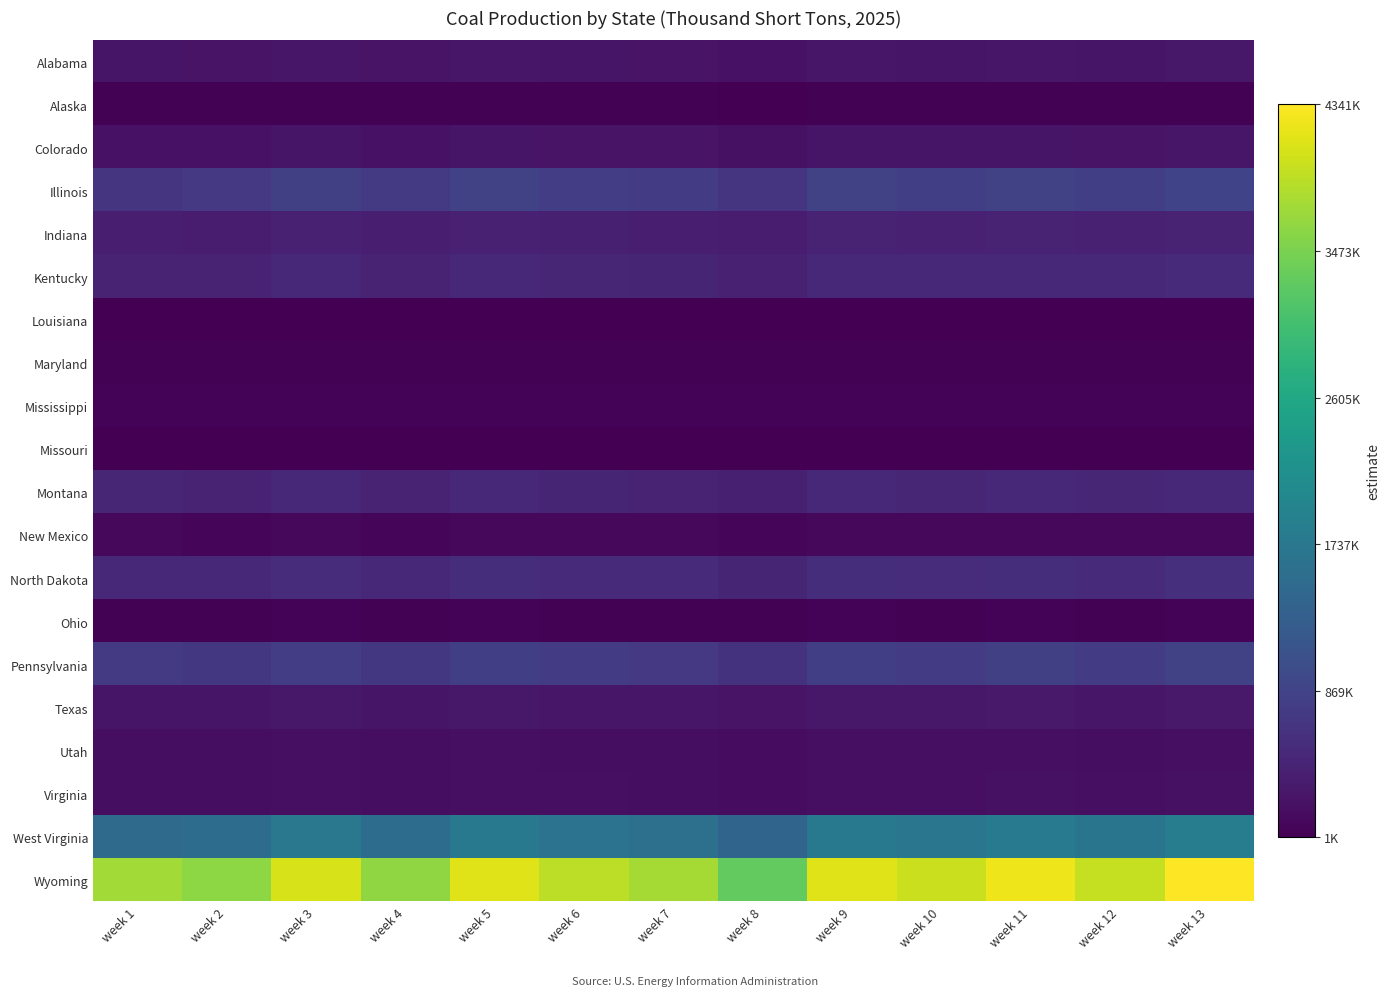

Reading right to left, transcribe all the data shown in this chart.

Alabama: week 13=276033	week 12=251813	week 11=269166	week 10=253913	week 9=263088	week 8=209568	week 7=238453	week 6=248035	week 5=262172	week 4=229986	week 3=259373	week 2=228753	week 1=254651
Alaska: week 13=24340	week 12=22206	week 11=23732	week 10=22388	week 9=23199	week 8=18475	week 7=21026	week 6=21873	week 5=23114	week 4=20279	week 3=22867	week 2=20172	week 1=20749
Colorado: week 13=260807	week 12=237921	week 11=254314	week 10=239906	week 9=248581	week 8=198012	week 7=225305	week 6=234360	week 5=247708	week 4=217300	week 3=245061	week 2=216134	week 1=220412
Illinois: week 13=876886	week 12=799927	week 11=855054	week 10=806614	week 9=835769	week 8=665746	week 7=757500	week 6=787954	week 5=832848	week 4=730607	week 3=823946	week 2=726679	week 1=654590
Indiana: week 13=429426	week 12=391740	week 11=418729	week 10=395007	week 9=409292	week 8=326026	week 7=370959	week 6=385872	week 5=407860	week 4=357792	week 3=403494	week 2=355867	week 1=363655
Kentucky: week 13=522767	week 12=476888	week 11=509748	week 10=480873	week 9=498261	week 8=396895	week 7=451589	week 6=469752	week 5=496513	week 4=435566	week 3=491206	week 2=433220	week 1=433795
Louisiana: week 13=5627	week 12=5134	week 11=5487	week 10=5174	week 9=5361	week 8=4272	week 7=4861	week 6=5055	week 5=5347	week 4=4687	week 3=5288	week 2=4666	week 1=4770
Maryland: week 13=27741	week 12=25307	week 11=27053	week 10=25520	week 9=26440	week 8=21061	week 7=23961	week 6=24928	week 5=26347	week 4=23113	week 3=26067	week 2=22988	week 1=24313
Mississippi: week 13=50173	week 12=45767	week 11=48920	week 10=46154	week 9=47819	week 8=38093	week 7=43341	week 6=45086	week 5=47653	week 4=41800	week 3=47146	week 2=41574	week 1=40540
Missouri: week 13=2054	week 12=1874	week 11=2007	week 10=1893	week 9=1960	week 8=1561	week 7=1774	week 6=1847	week 5=1954	week 4=1714	week 3=1933	week 2=1707	week 1=2007
Montana: week 13=508280	week 12=463674	week 11=495626	week 10=467546	week 9=484446	week 8=385893	week 7=439080	week 6=456728	week 5=482754	week 4=423487	week 3=477593	week 2=421218	week 1=460210
New Mexico: week 13=101526	week 12=92613	week 11=99000	week 10=93392	week 9=96765	week 8=77079	week 7=87700	week 6=91228	week 5=96427	week 4=84587	week 3=95393	week 2=84134	week 1=97441
North Dakota: week 13=592034	week 12=540080	week 11=577298	week 10=544586	week 9=564279	week 8=449486	week 7=511433	week 6=531993	week 5=562306	week 4=493274	week 3=556288	week 2=490626	week 1=492184
Ohio: week 13=37847	week 12=34526	week 11=36902	week 10=34814	week 9=36067	week 8=28733	week 7=32693	week 6=34007	week 5=35946	week 4=31528	week 3=35560	week 2=31361	week 1=33152
Pennsylvania: week 13=844321	week 12=770227	week 11=823294	week 10=776654	week 9=804728	week 8=641020	week 7=729367	week 6=758689	week 5=801922	week 4=703479	week 3=793342	week 2=699695	week 1=742271
Texas: week 13=297466	week 12=271359	week 11=290060	week 10=273626	week 9=283515	week 8=225840	week 7=256967	week 6=267295	week 5=282526	week 4=247840	week 3=279507	week 2=246514	week 1=254582
Utah: week 13=187360	week 12=170920	week 11=182698	week 10=172346	week 9=178574	week 8=142247	week 7=161853	week 6=168359	week 5=177953	week 4=156107	week 3=176048	week 2=155267	week 1=158671
Virginia: week 13=194214	week 12=177173	week 11=189379	week 10=178648	week 9=185112	week 8=147452	week 7=167773	week 6=174514	week 5=184460	week 4=161814	week 3=182491	week 2=160947	week 1=169471
West Virginia: week 13=1848353	week 12=1686147	week 11=1802339	week 10=1700226	week 9=1761692	week 8=1403296	week 7=1596706	week 6=1660905	week 5=1755534	week 4=1540015	week 3=1736766	week 2=1531746	week 1=1507964
Wyoming: week 13=4341327	week 12=3960354	week 11=4233255	week 10=3993414	week 9=4137787	week 8=3296013	week 7=3750273	week 6=3901052	week 5=4123321	week 4=3617127	week 3=4079240	week 2=3597707	week 1=3735353